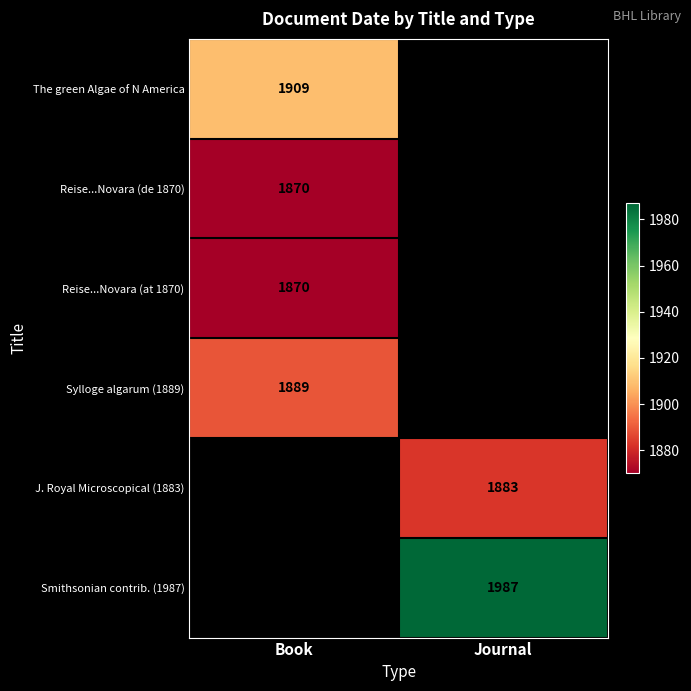

At how many categories does at least one series exceed 1963?

1